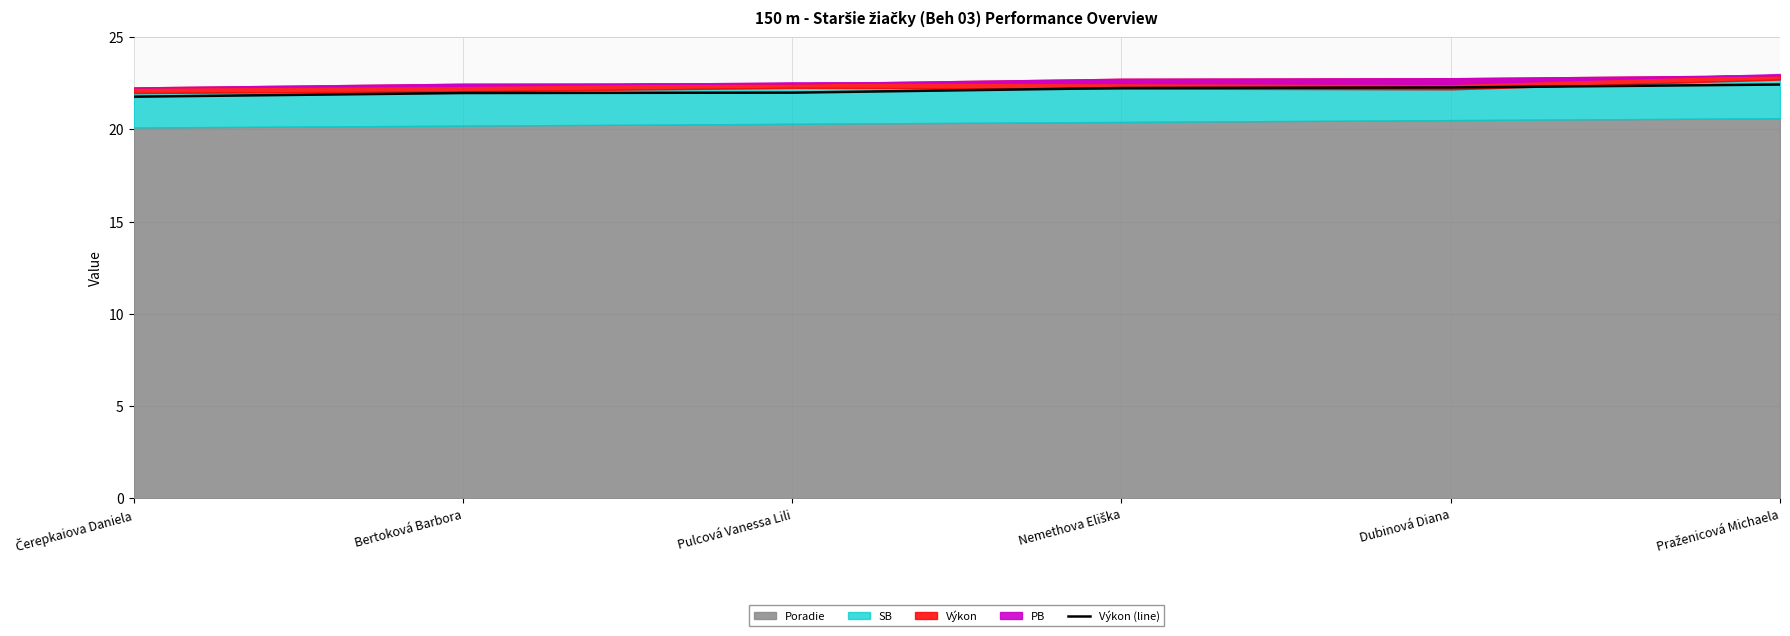

At which category does the chart reach its minimum across all series?

Čerepkaiova Daniela